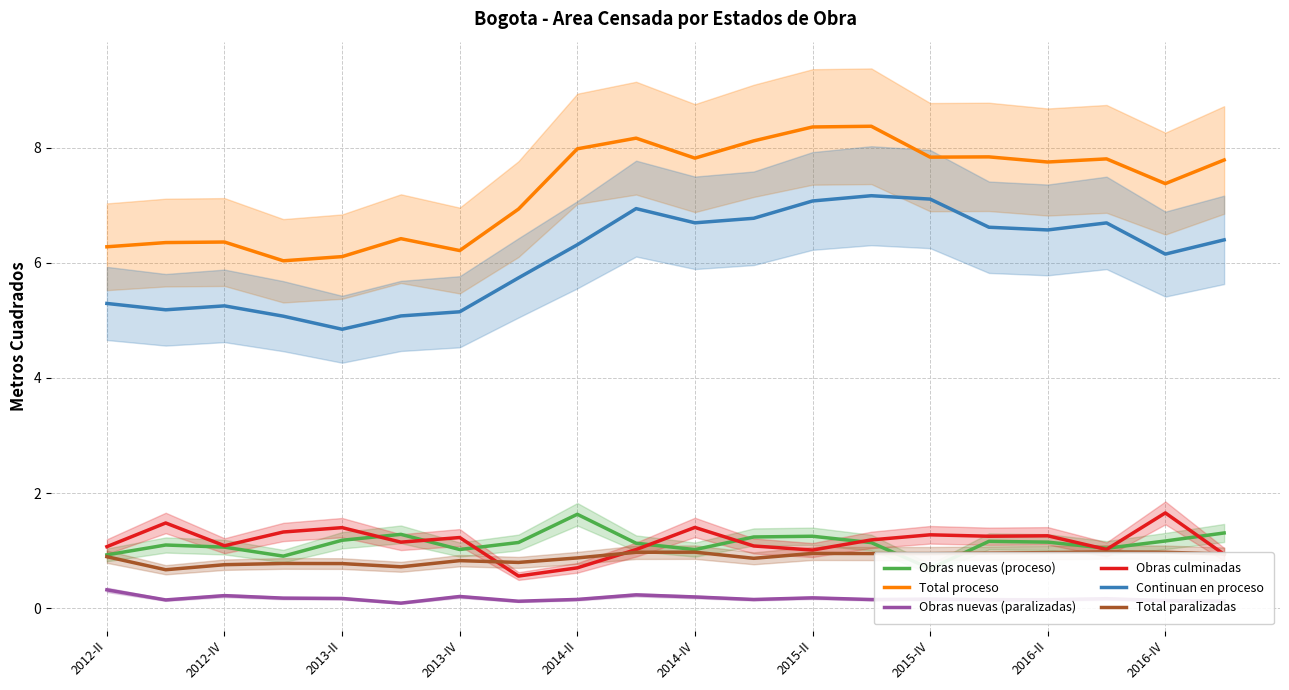

At how many categories does at least one series exceed 6?

20